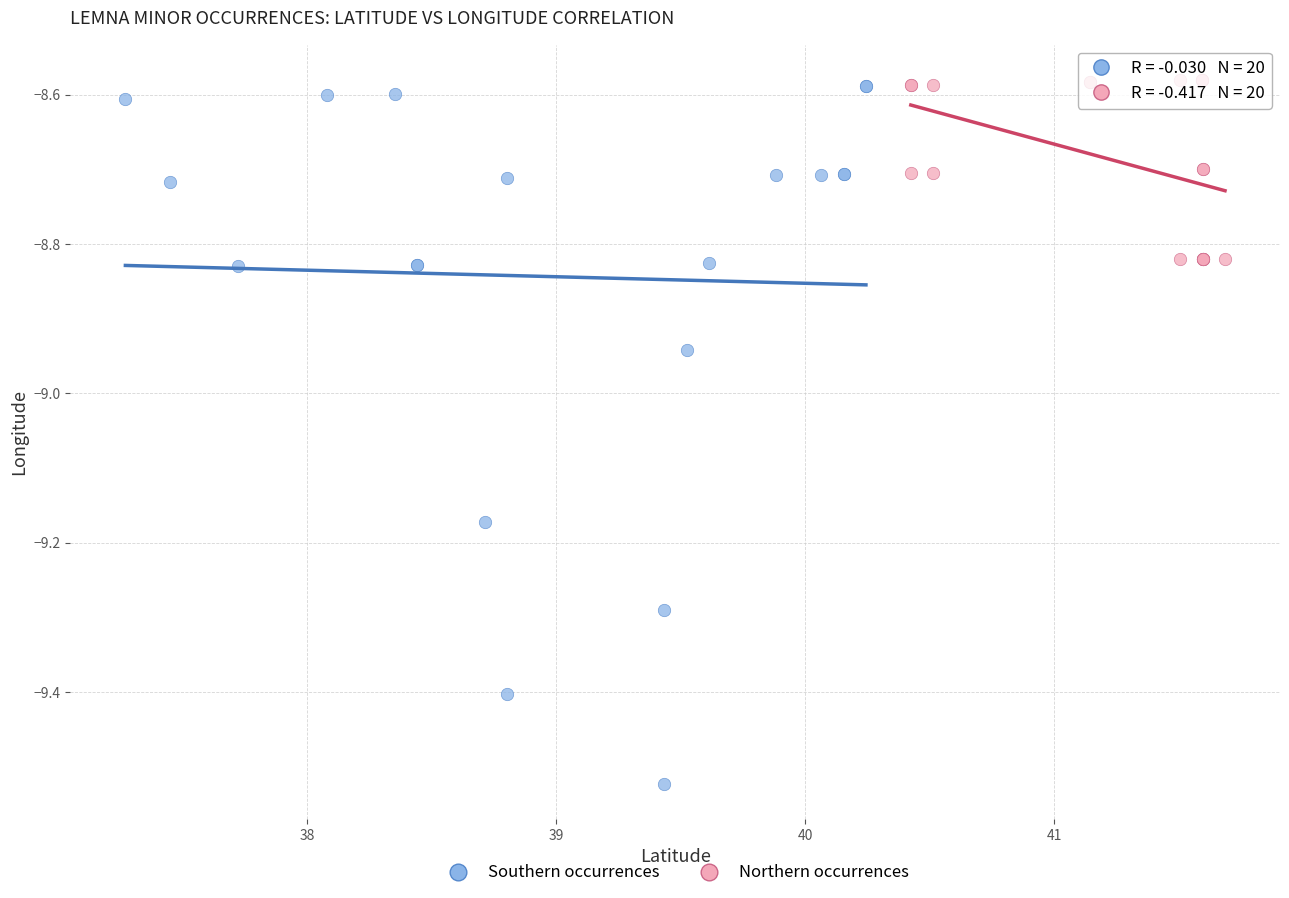

Which series has the largest Y range (max minus min)?

Southern occurrences